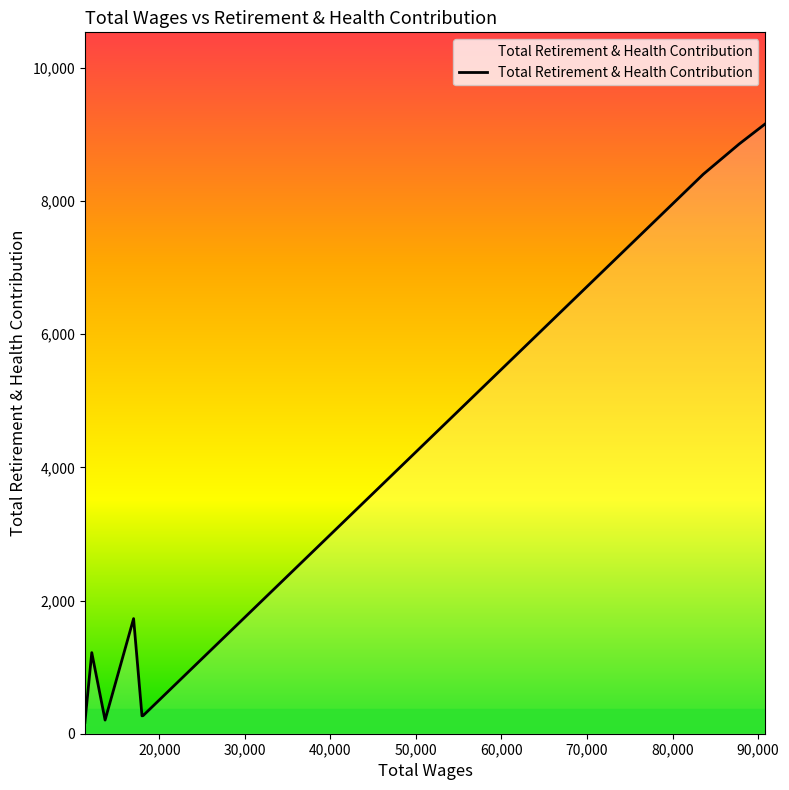

What is the greatest value displayed?

9161